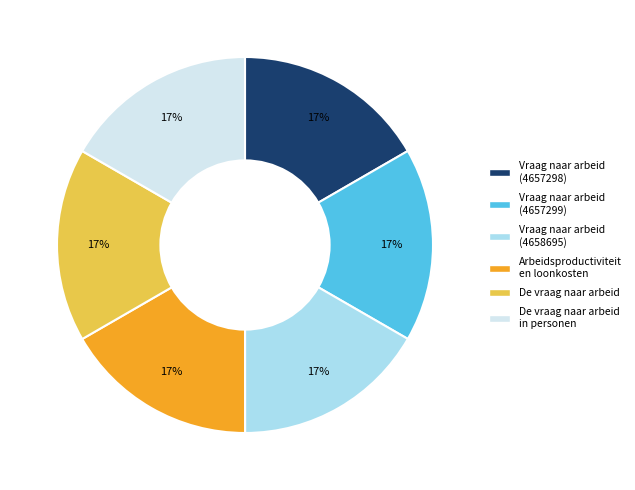

Combined, do Vraag naar arbeid (4657298) and Vraag naar arbeid (4658695) account for over 50%?

No